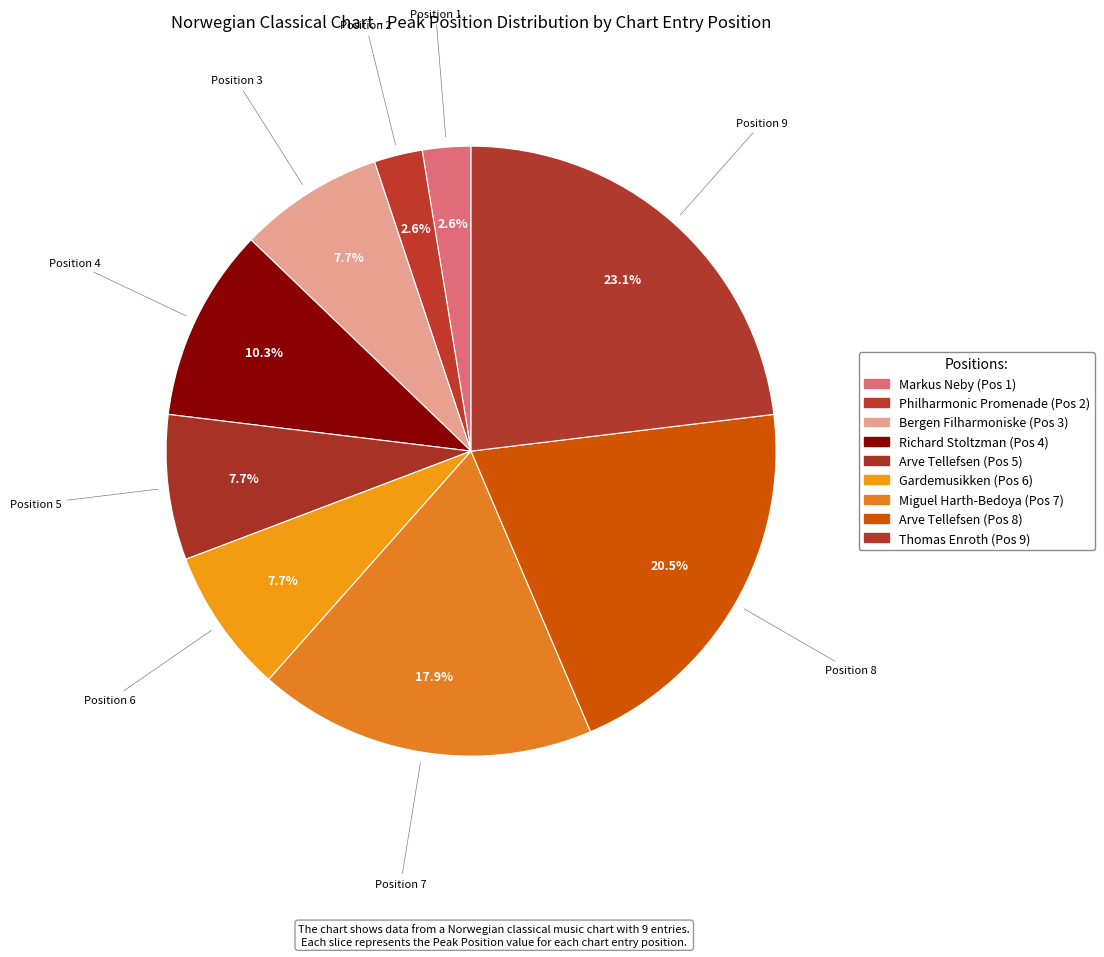

Does any single category account for the majority?

No